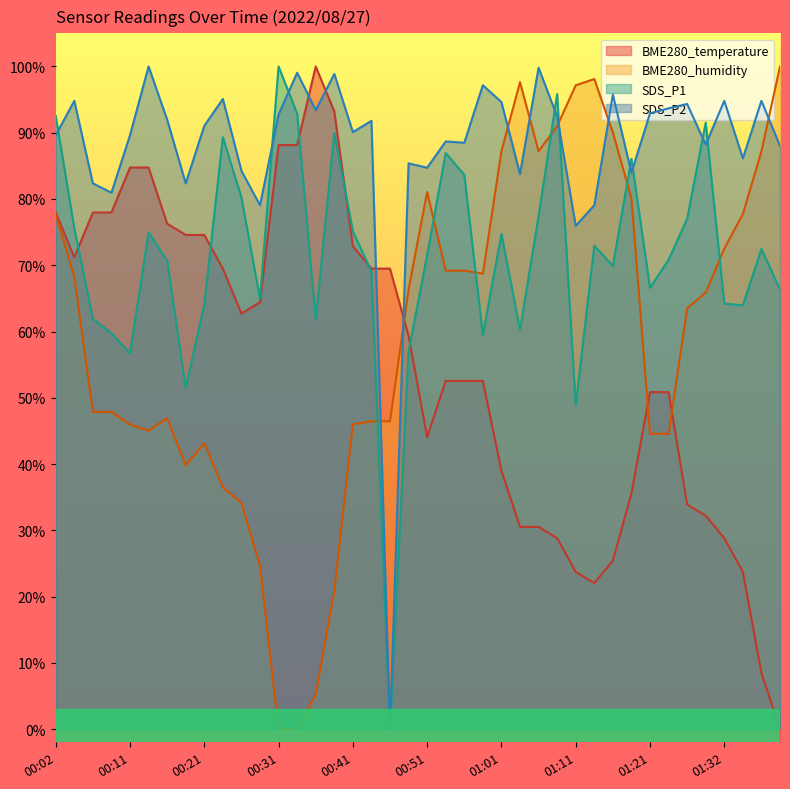

True or false: SDS_P2 has more than 0 points higher than both neighbors.

True